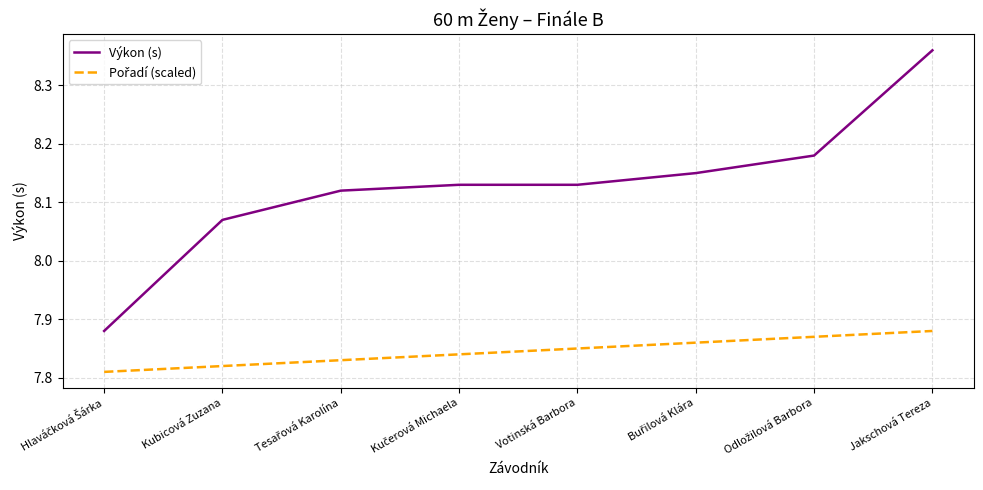

At which label does Výkon (s) reach its peak?

Jakschová Tereza